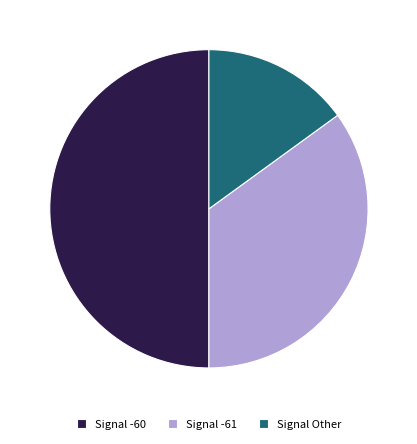

Count the number of slices in the pie.

3